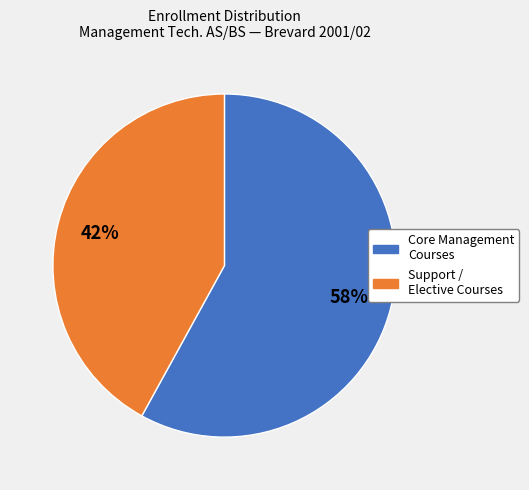

Is there a majority slice in this chart?

Yes